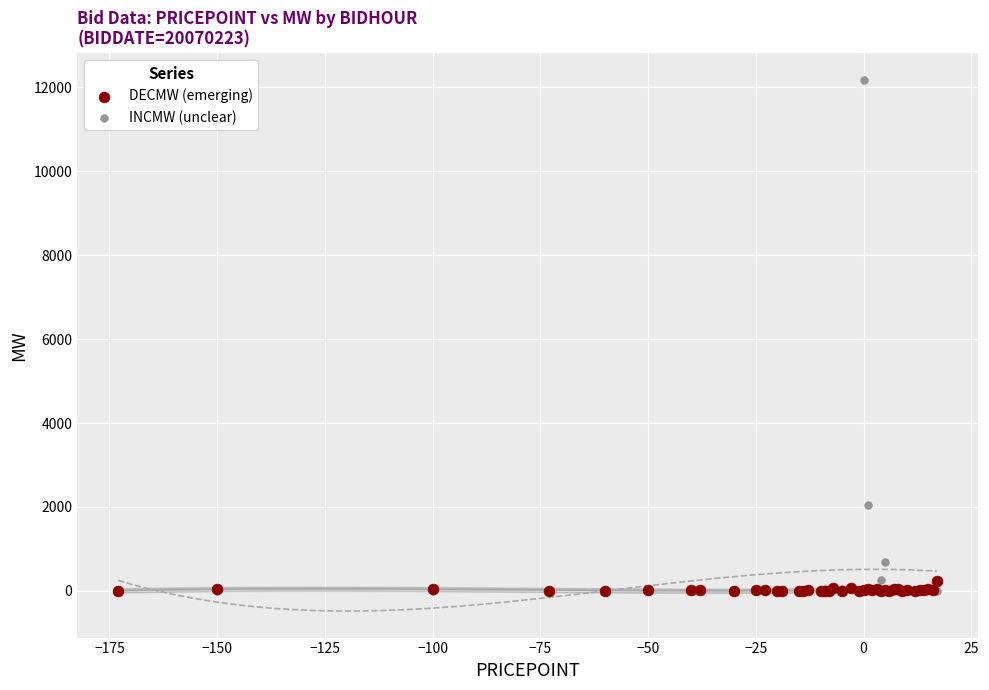

Across all series, what Y value is closest to 6087?

2045.0